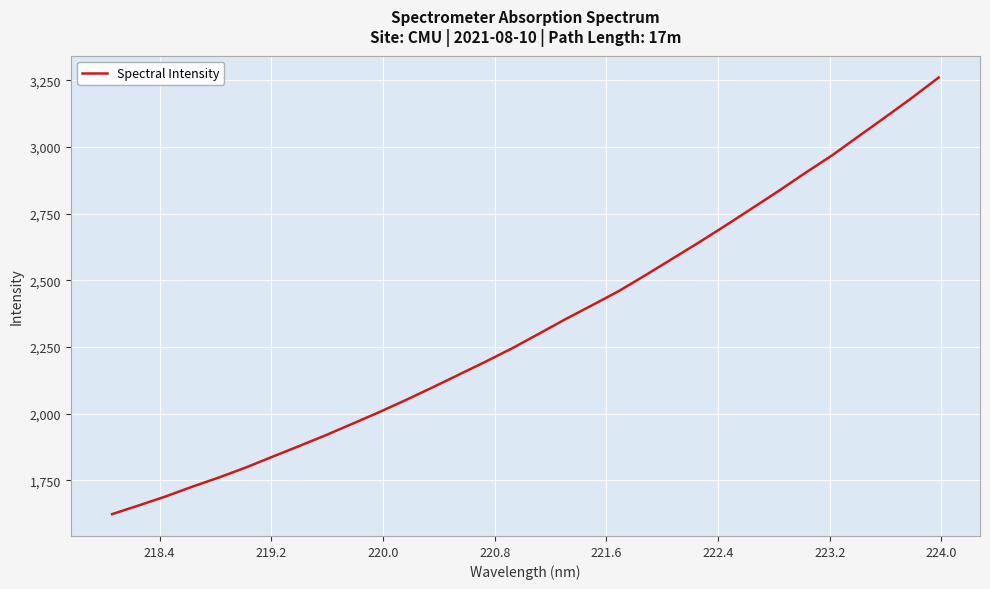

What is the minimum value shown in the chart?

1623.5